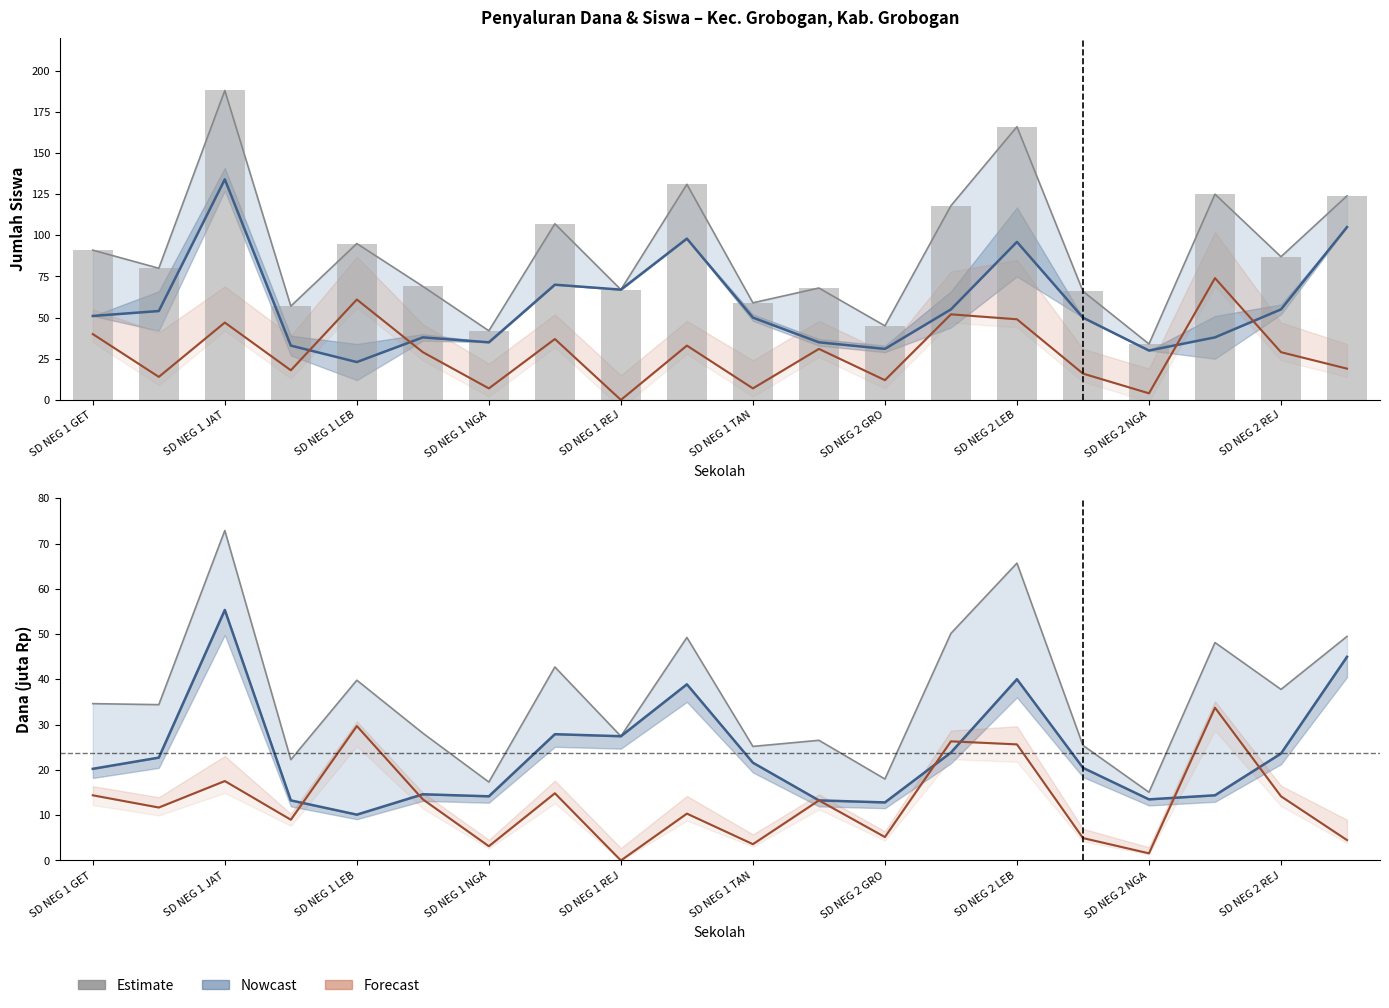

What is the sum of all Disalurkan (Siswa) values?

1819.0